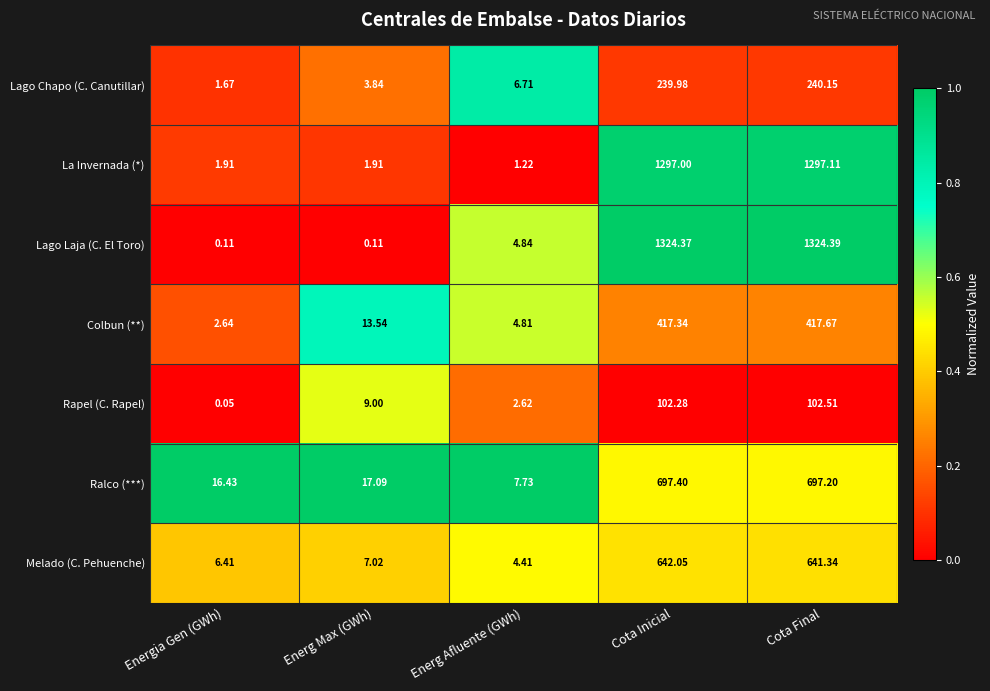

Which category has the highest value across all series?

Cota Final